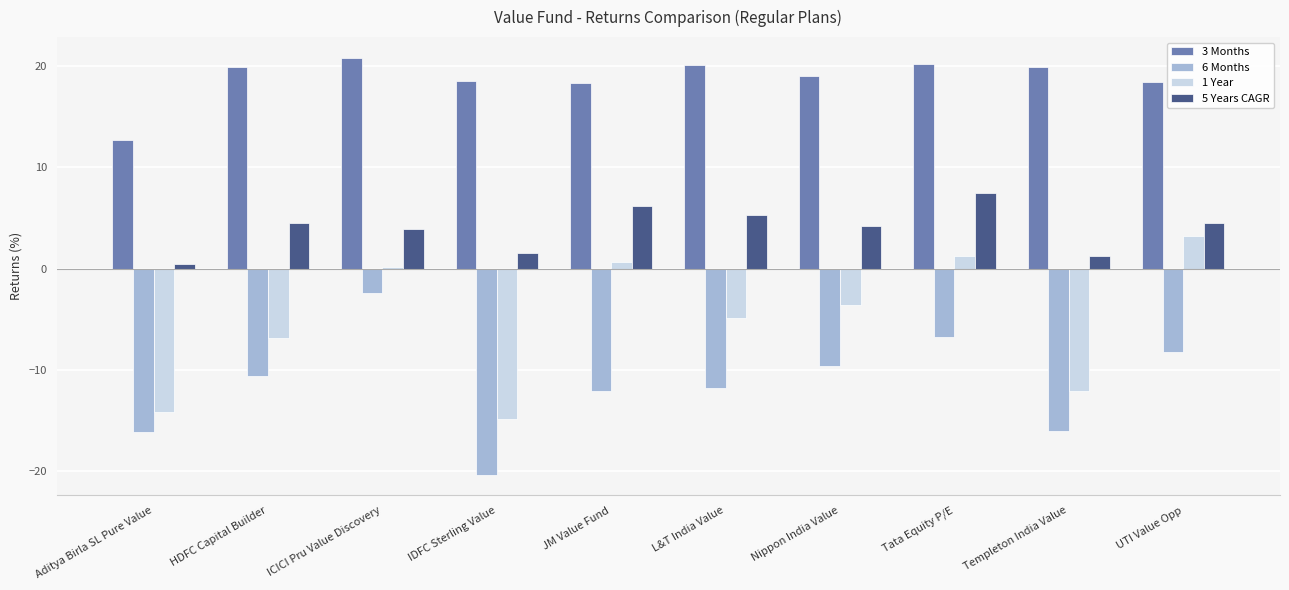

What is the value of the 1 Year bar at the 2nd from the left?

-6.8